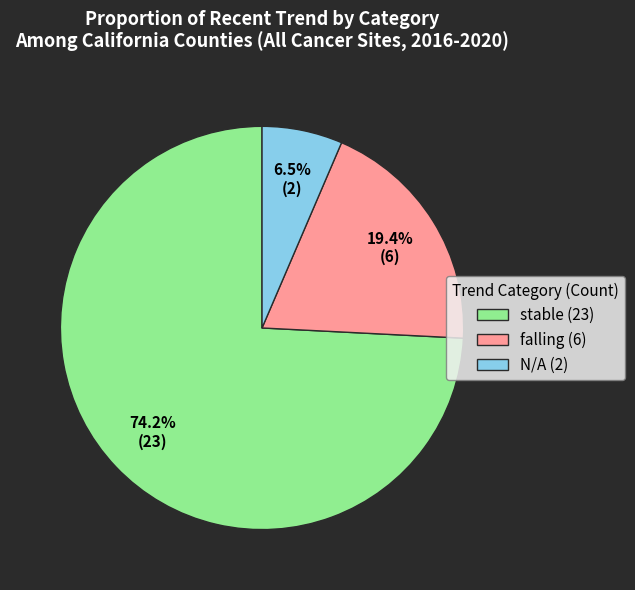

Is there any slice that represents more than half of the pie?

Yes